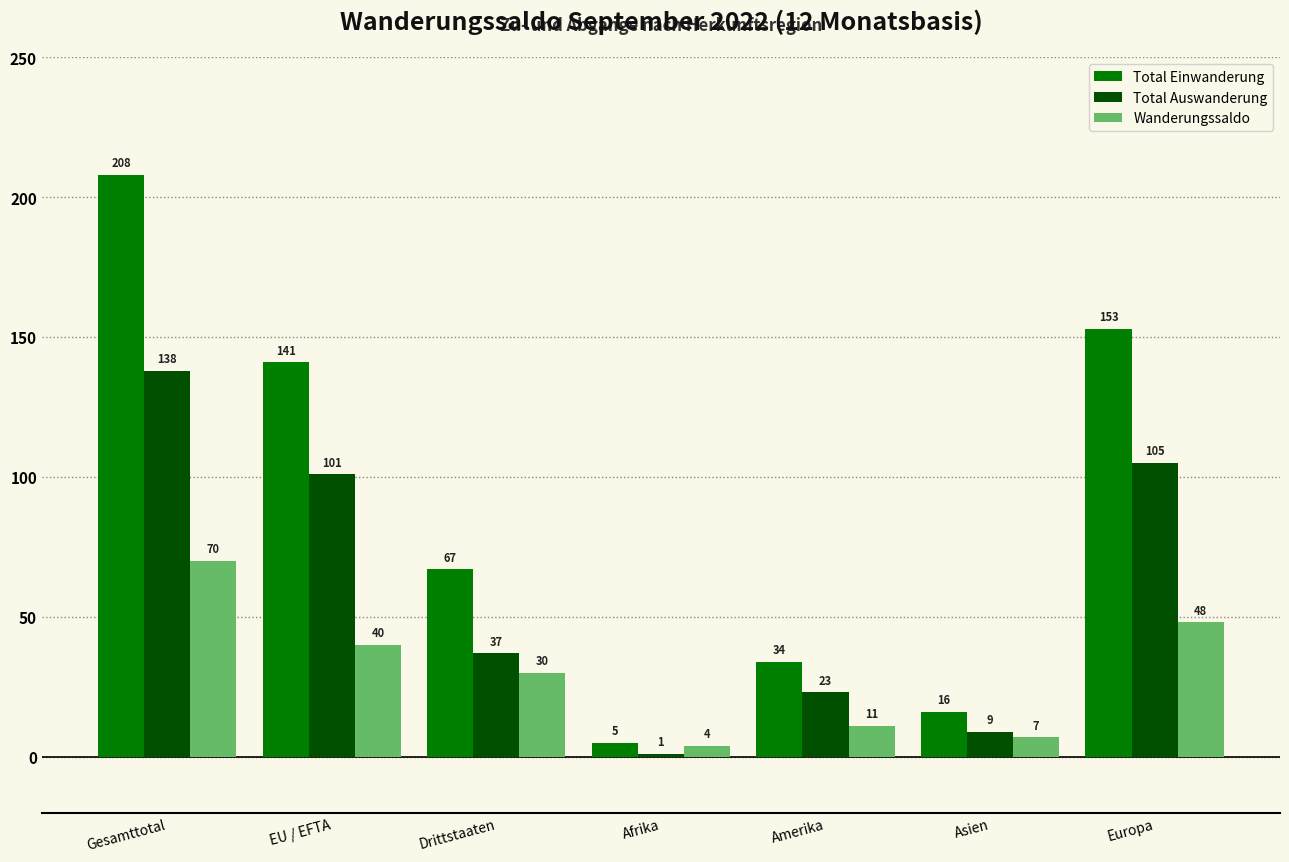

Rank the series at Europa from lowest to highest value.

Wanderungssaldo, Total Auswanderung, Total Einwanderung